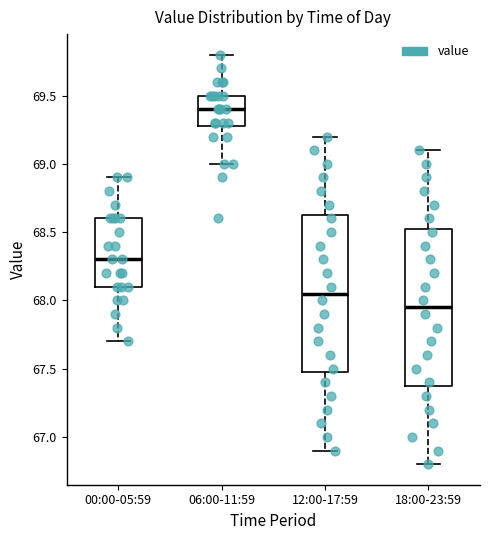

Reading left to right, read every box against the y-axis: the position of its median line, the range the box covers, and the ends of its whiskers. The values are not printed on the chart, so give them approximately, as read against the axis.

00:00-05:59: median 68.30, box 68.10 to 68.60, whiskers 67.70 to 68.90
06:00-11:59: median 69.40, box 69.30 to 69.50, whiskers 69.00 to 69.80
12:00-17:59: median 68.05, box 67.50 to 68.65, whiskers 66.90 to 69.20
18:00-23:59: median 67.95, box 67.40 to 68.55, whiskers 66.80 to 69.10